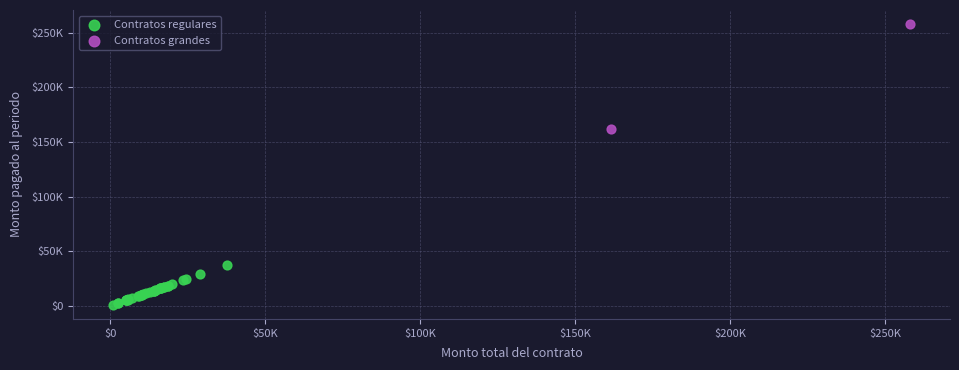

What are all the series names shown in the legend?

Contratos regulares, Contratos grandes